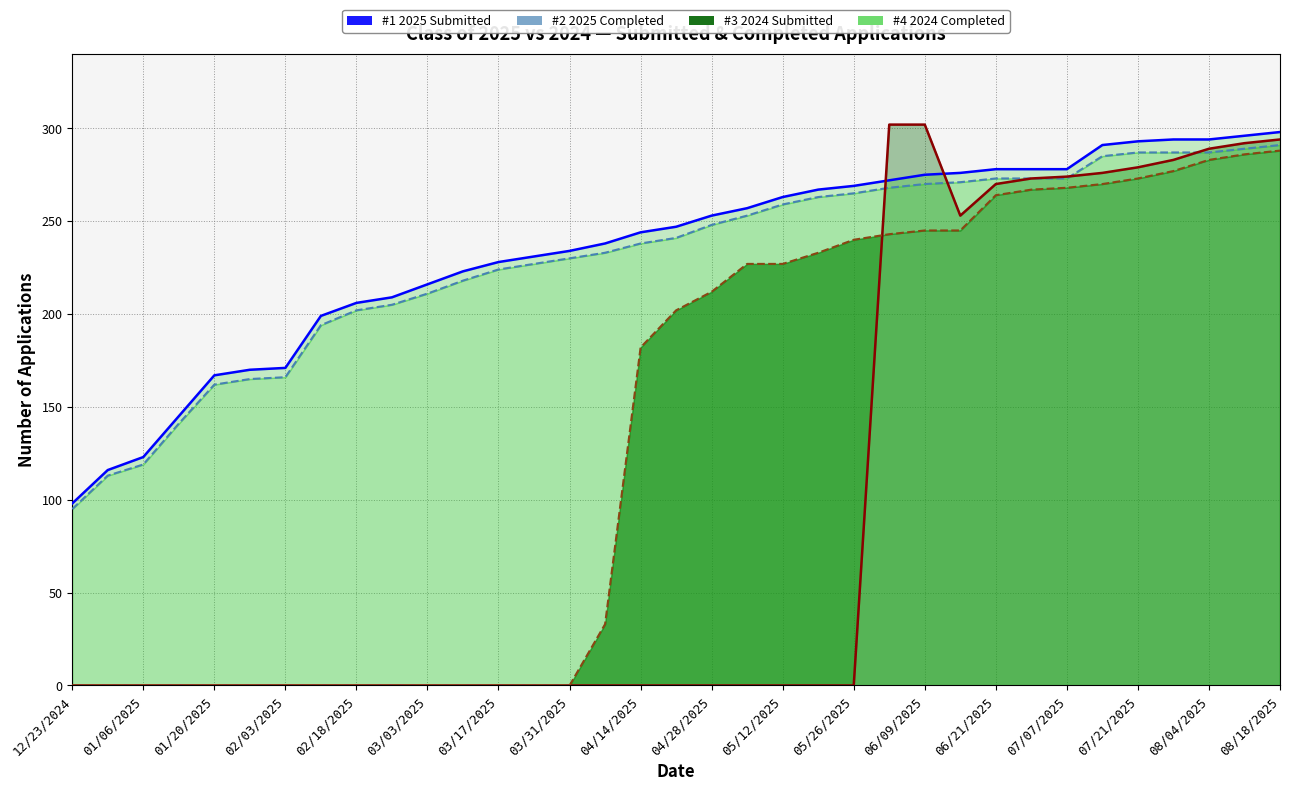

How many values in the 2025 Completed line series exceed 241?

17